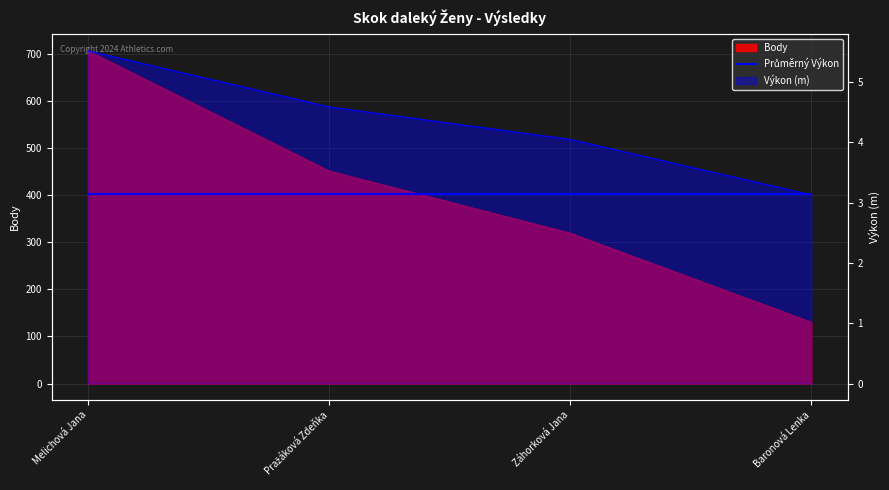

How many lines are shown in the chart?

2